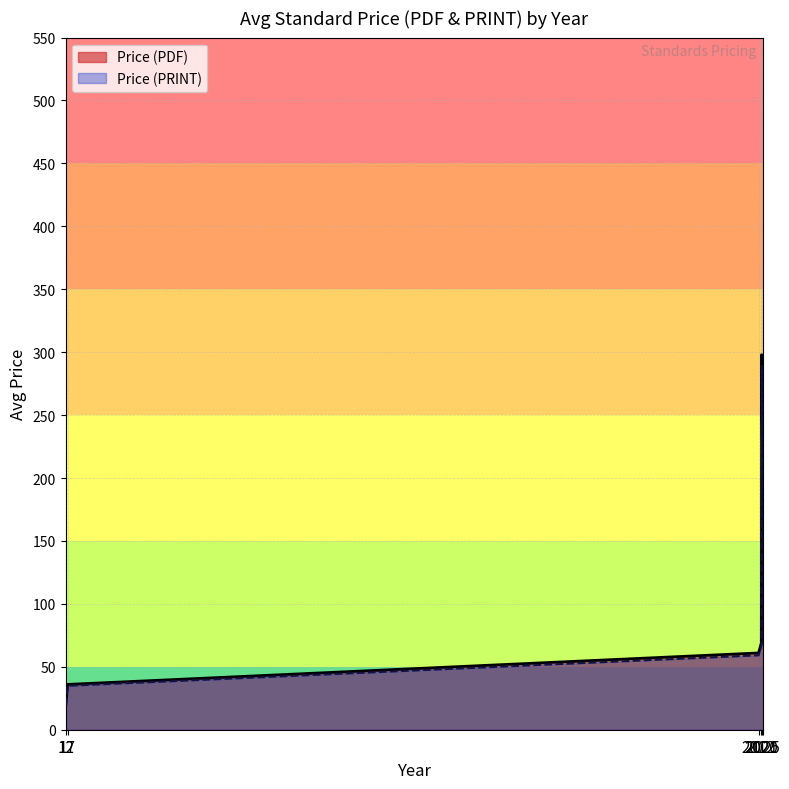

True or false: Price (PRINT) and Price (PDF) cross at least once.

False